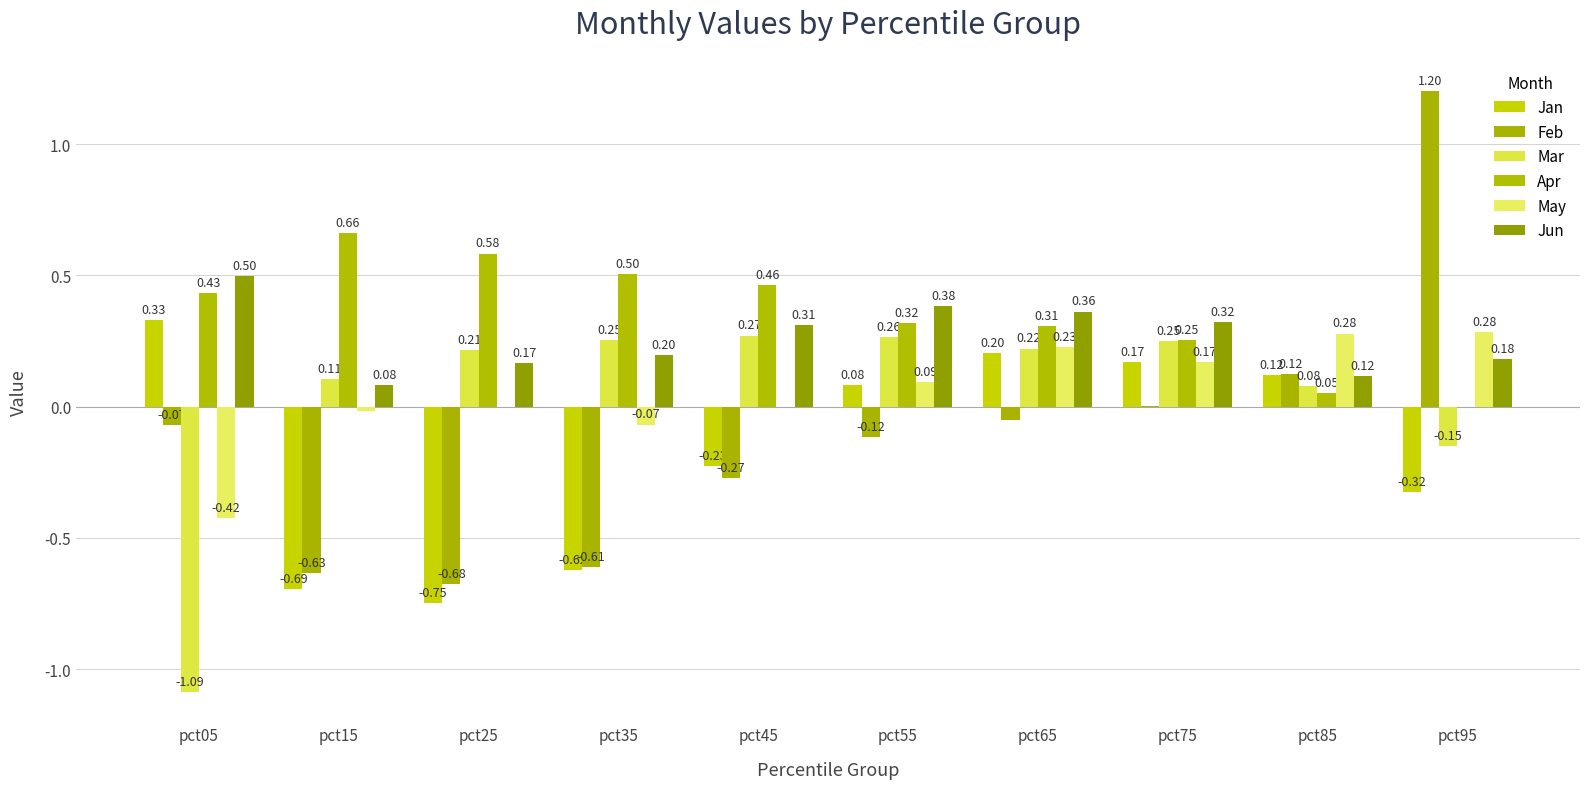

Read the Jun value at pct15.

0.1